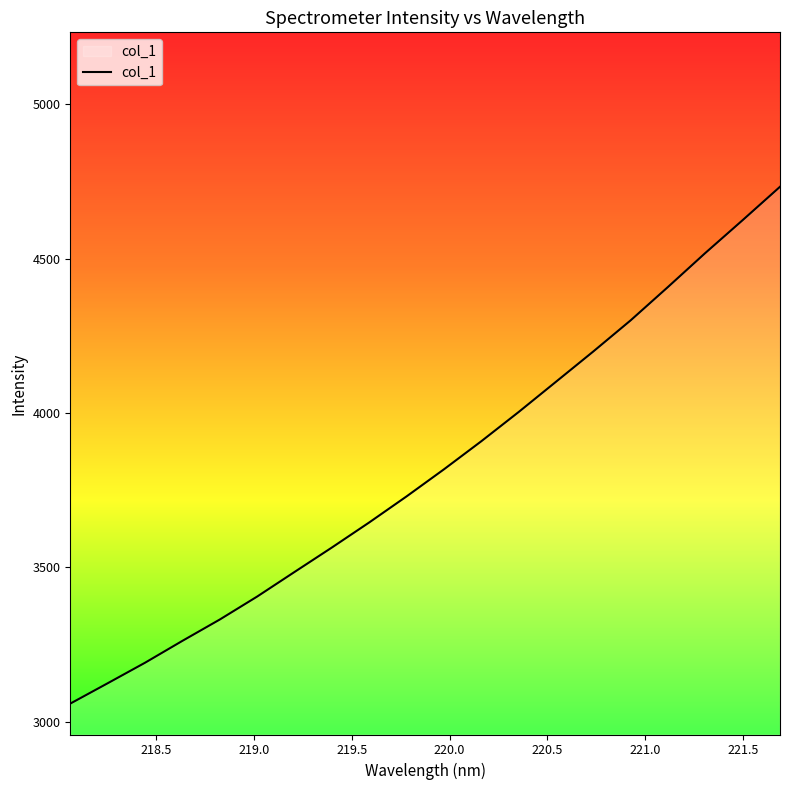

Does the chart display data point markers on the line(s)?

No